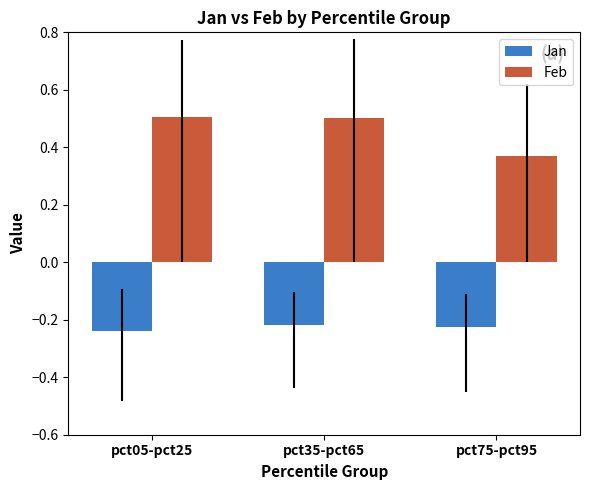

Which category has the lowest value in the Feb series?

pct75-pct95